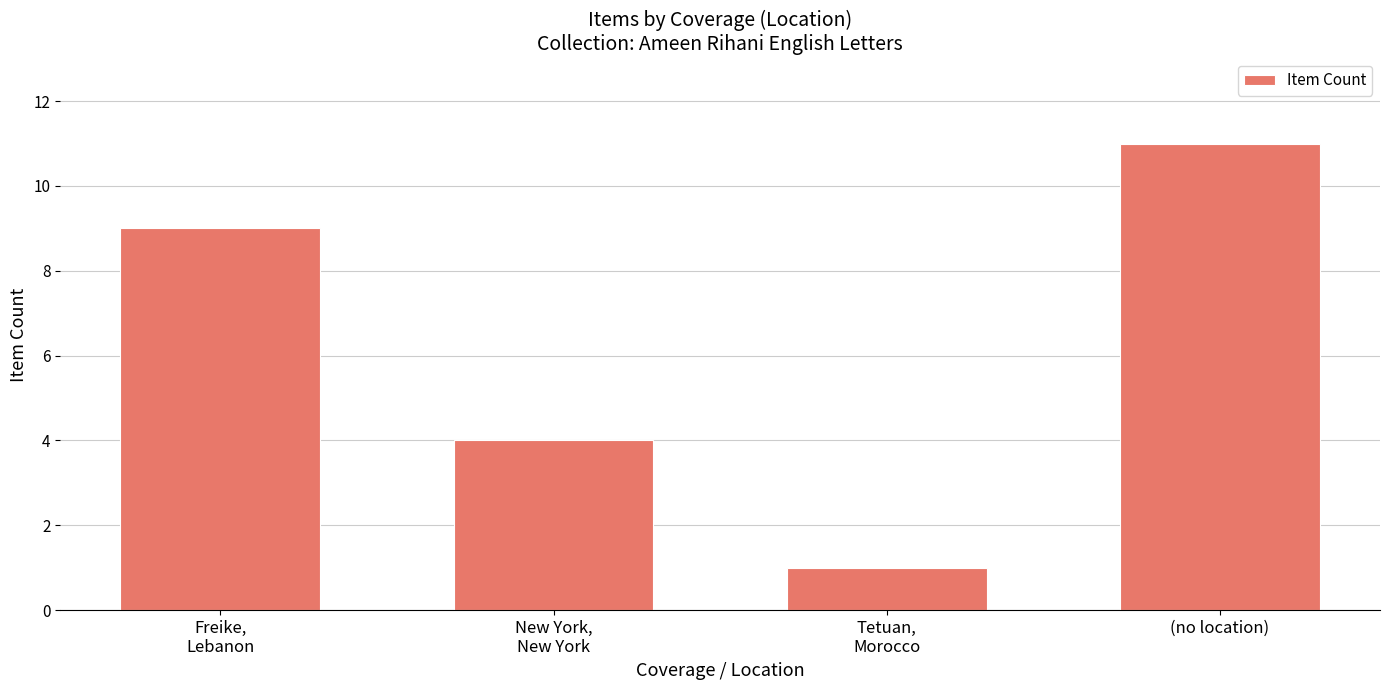

What is the smallest value displayed?

1